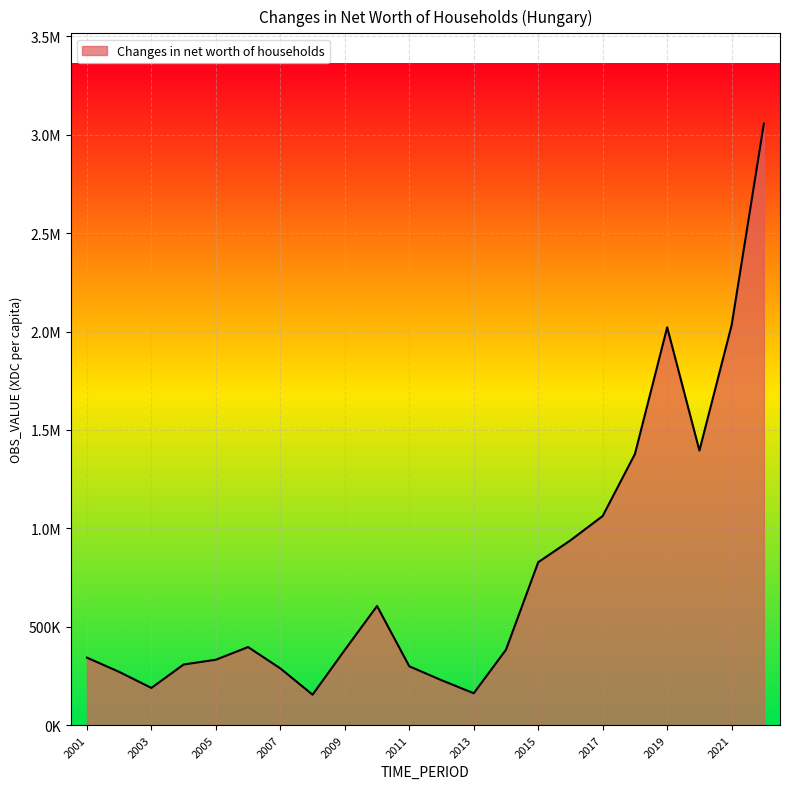

How many interior local peaks (higher than both neighbors) does the data have?

3